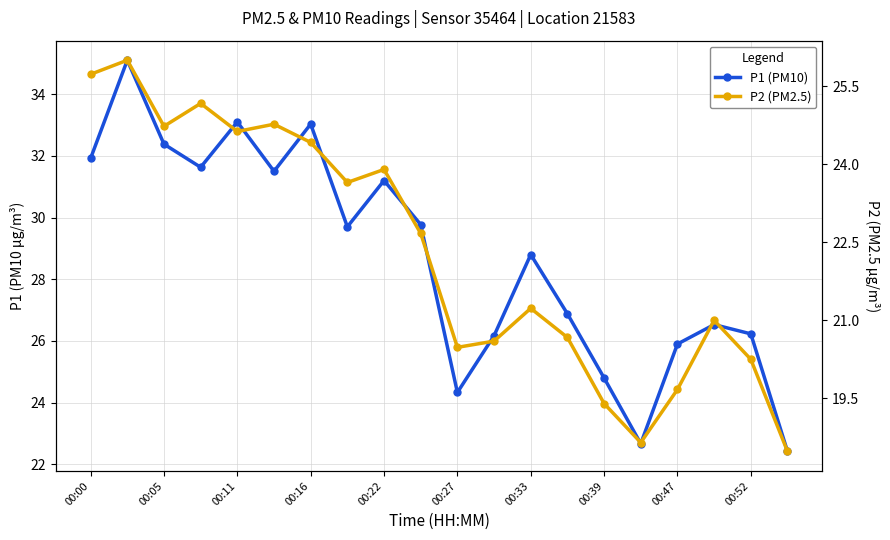

Reading left to right, extract all data points from this chart.

P1 (PM10): 31.9	35.1	32.4	31.6	33.1	31.5	33.0	29.7	31.2	29.8	24.3	26.2	28.8	26.9	24.8	22.7	25.9	26.5	26.2	22.4
P2 (PM2.5): 25.7	26.0	24.7	25.2	24.6	24.8	24.4	23.6	23.9	22.7	20.5	20.6	21.2	20.7	19.4	18.6	19.7	21.0	20.2	18.5